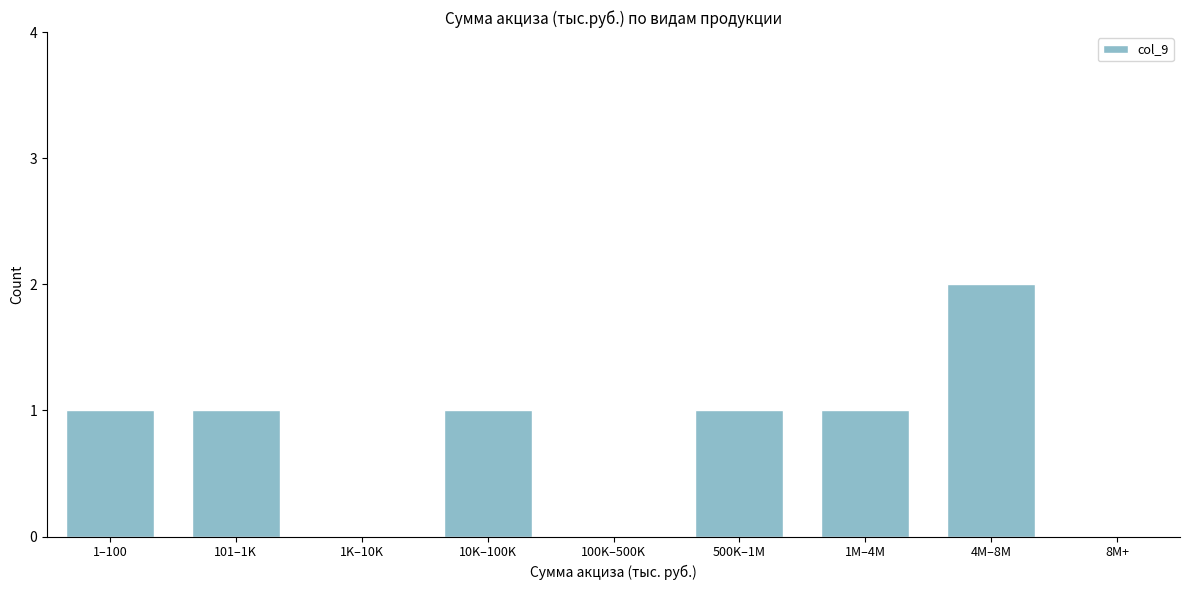

Reading left to right, what are all the values shown in this chart?

1–100=1	101–1K=1	1K–10K=0	10K–100K=1	100K–500K=0	500K–1M=1	1M–4M=1	4M–8M=2	8M+=0